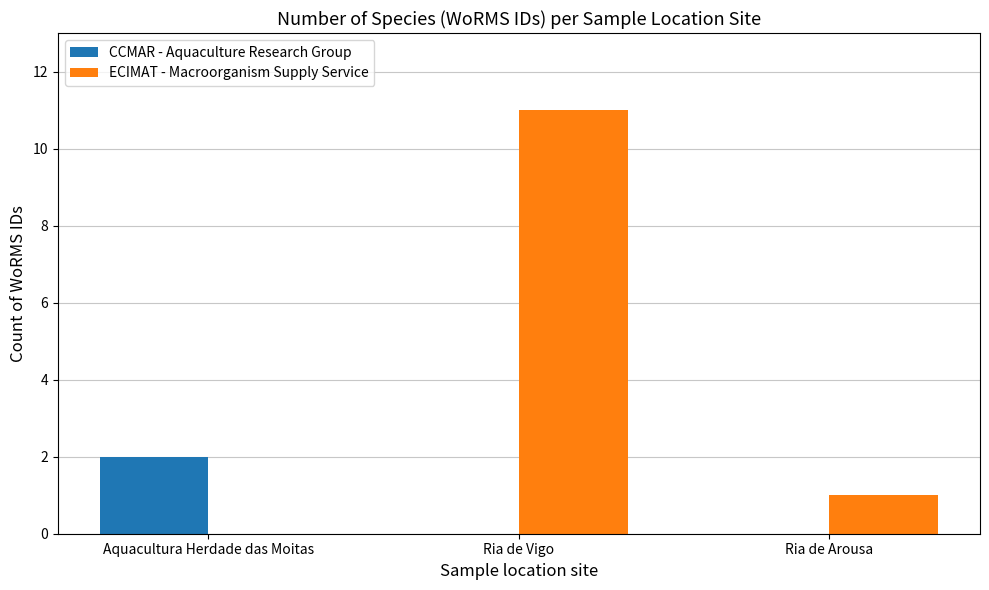

Reading right to left, extract all data points from this chart.

CCMAR - Aquaculture Research Group: Ria de Arousa=0	Ria de Vigo=0	Aquacultura Herdade das Moitas=2
ECIMAT - Macroorganism Supply Service: Ria de Arousa=1	Ria de Vigo=11	Aquacultura Herdade das Moitas=0